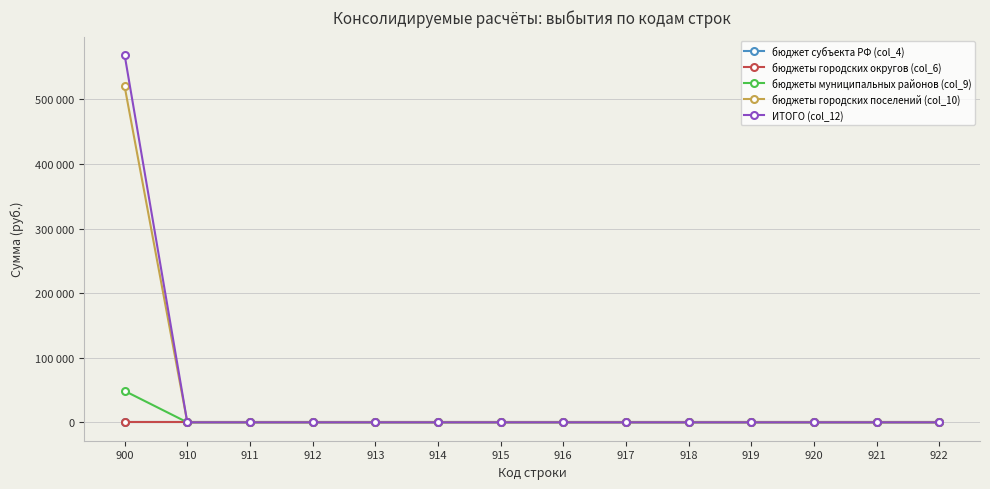

Does the chart have visible grid lines?

Yes